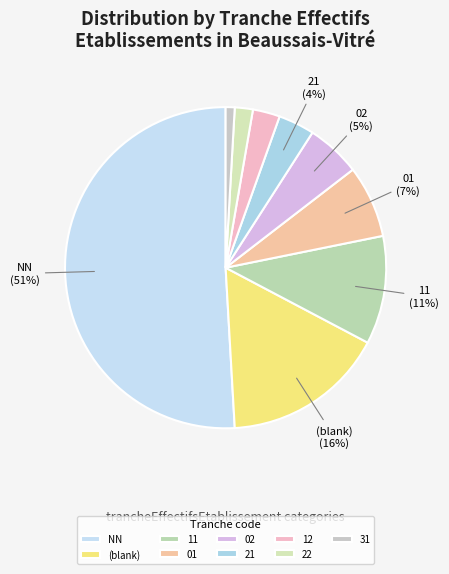

How many slices are in this pie chart?

9